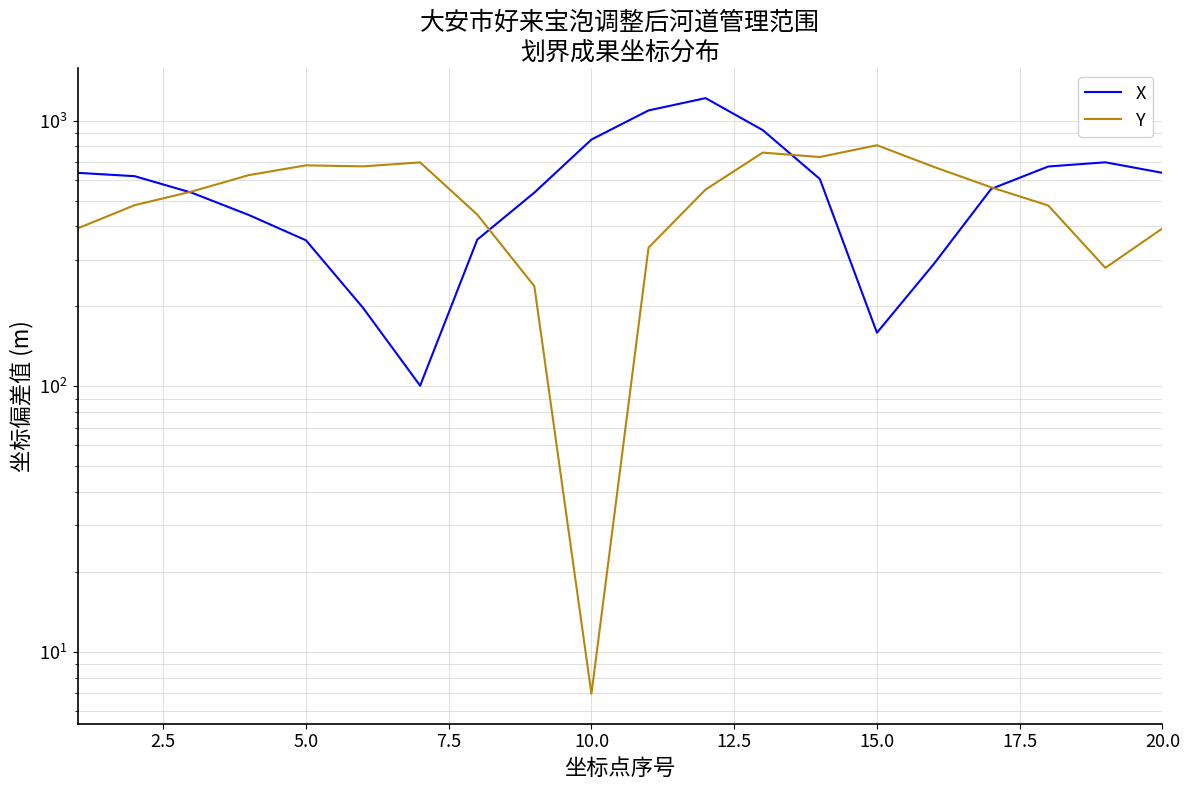

List the labels in order of Y value, largest first.

14, 12, 13, 15.0, 10.0, 12.5, 15, 7.5, 16, 11, 5.0, 2.5, 17, 17.5, 0.0, 19, 10, 18, 20.0, 9